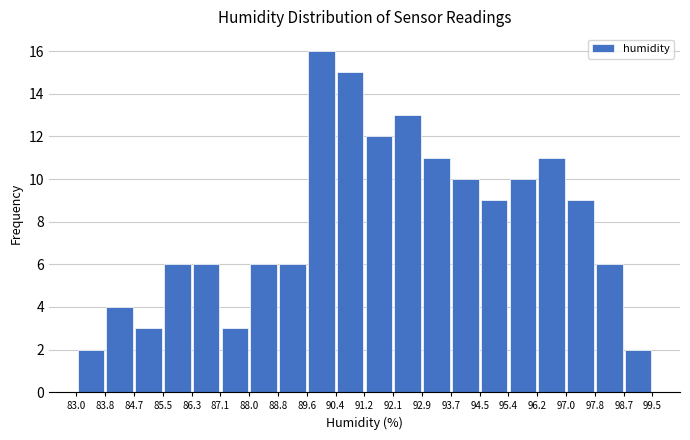

Which range on the x-axis has the tallest bar?

89.6 to 90.4